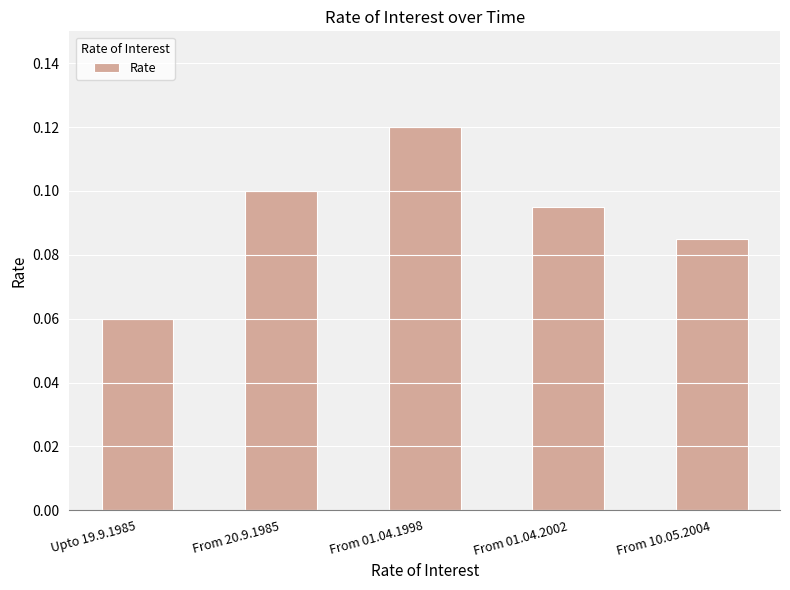

What is the sum of all values?

0.5